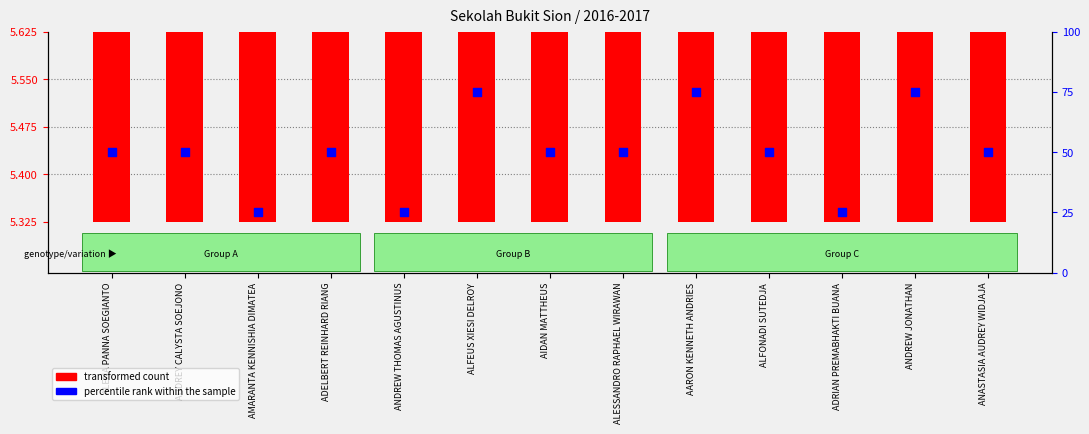

Which series contains the lowest Y value?

transformed count